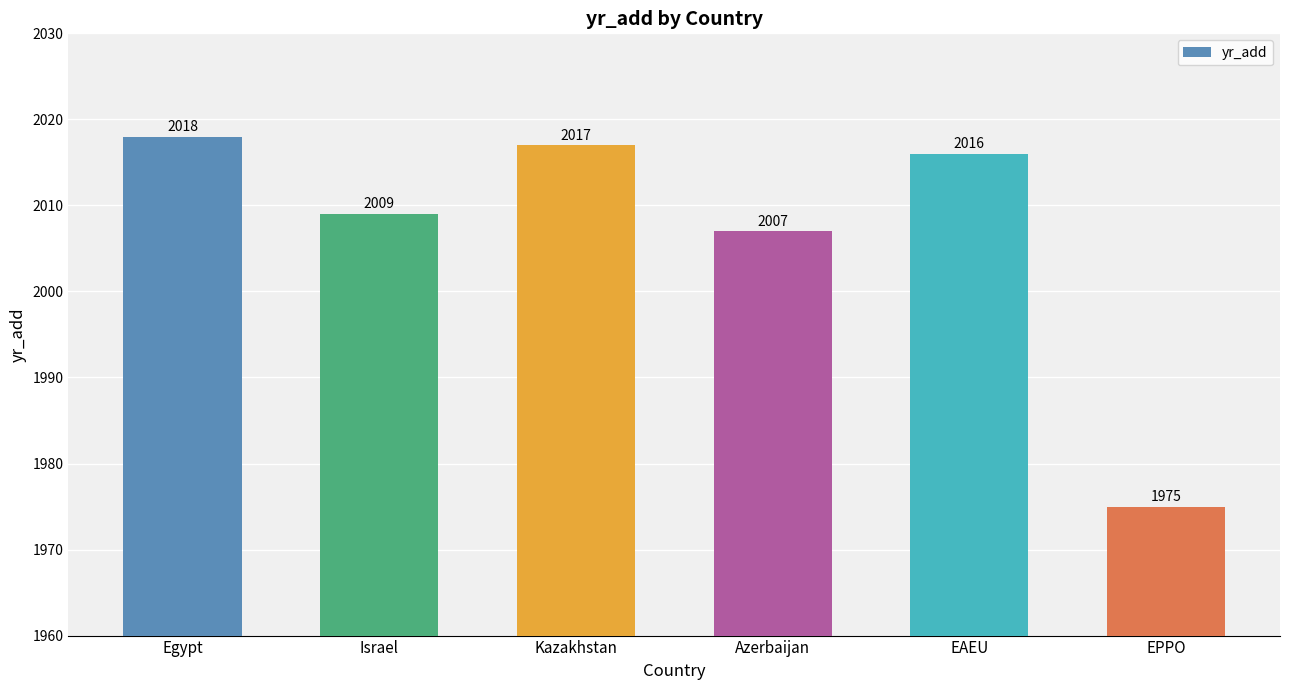

What is the value of the 3rd bar from the left?

2017